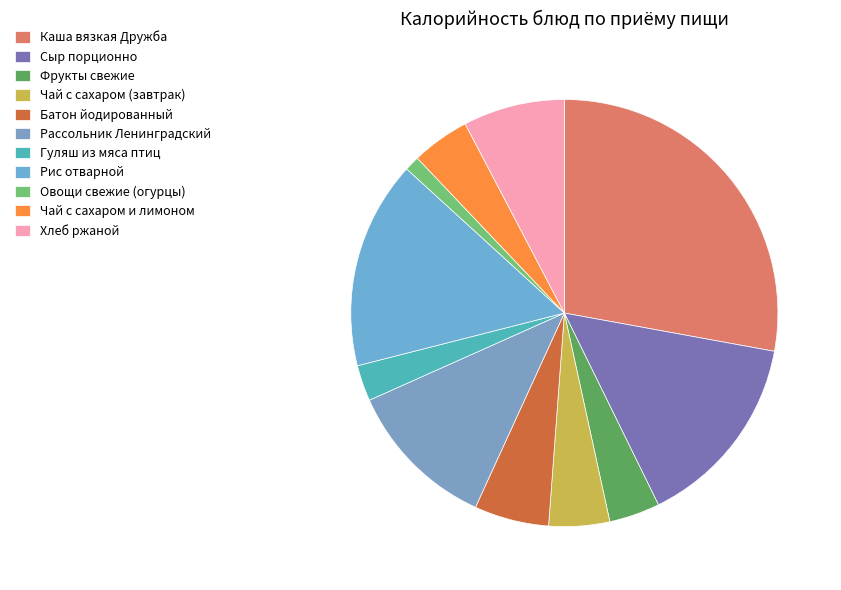

Does Чай с сахаром и лимоном represent more than half of the total?

No